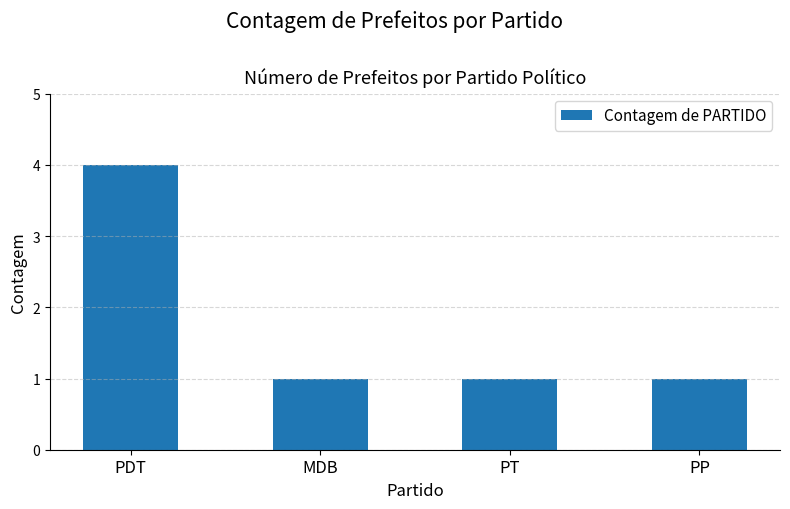

What is the smallest value displayed?

1